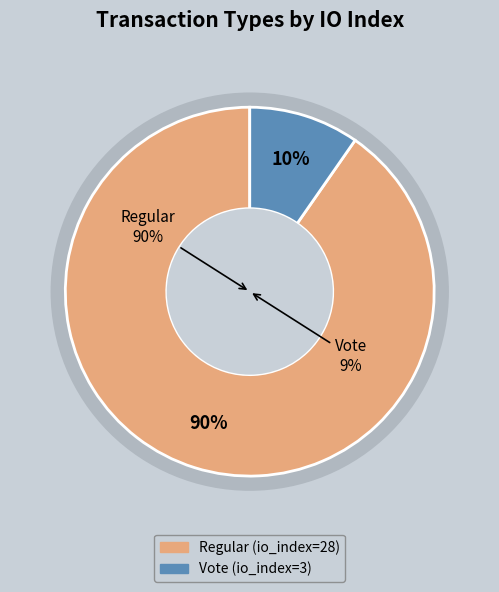

How many segments does this pie chart have?

2